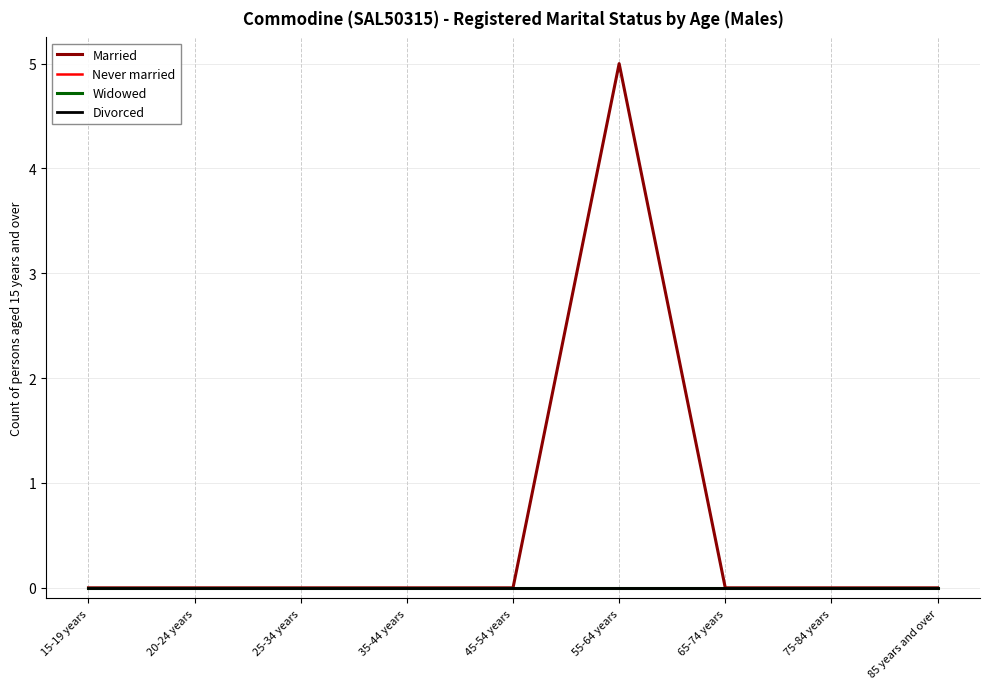

Is the value of Widowed at 45-54 years greater than the value of Never married at 45-54 years?

No